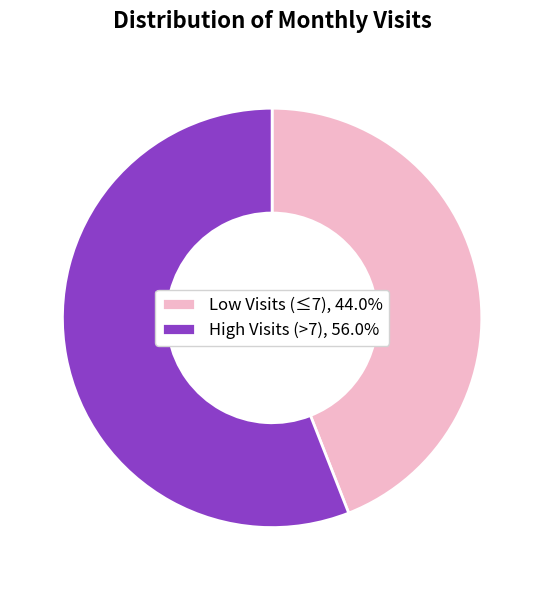

Is there any slice that represents more than half of the pie?

Yes